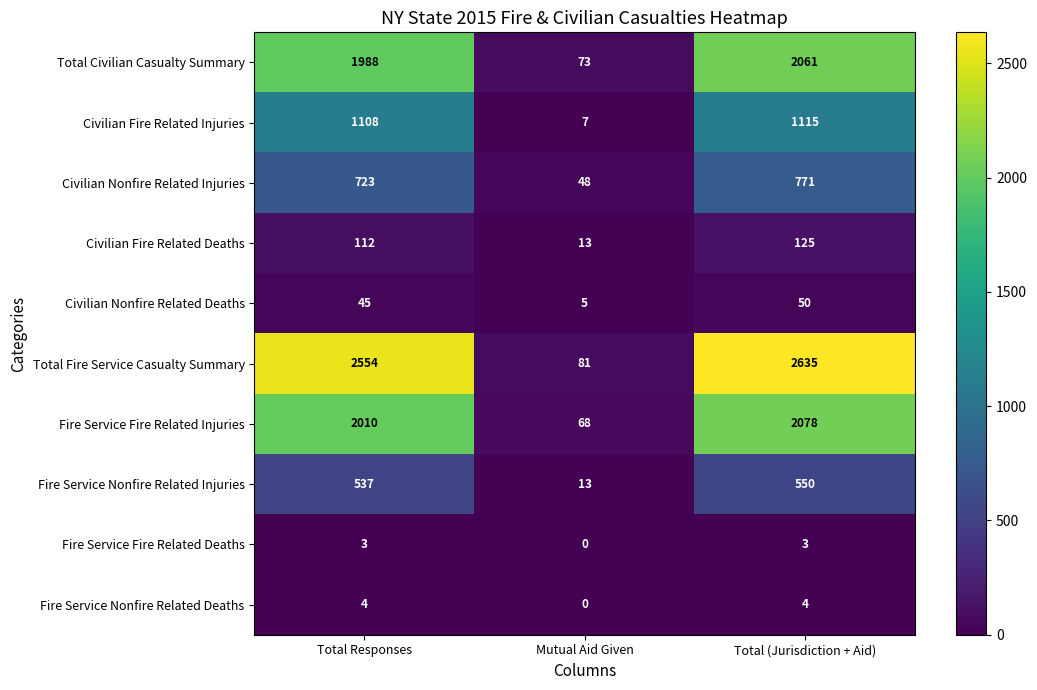

What value does the Civilian Fire Related Injuries series have at Total Responses, to the nearest 10?

1110